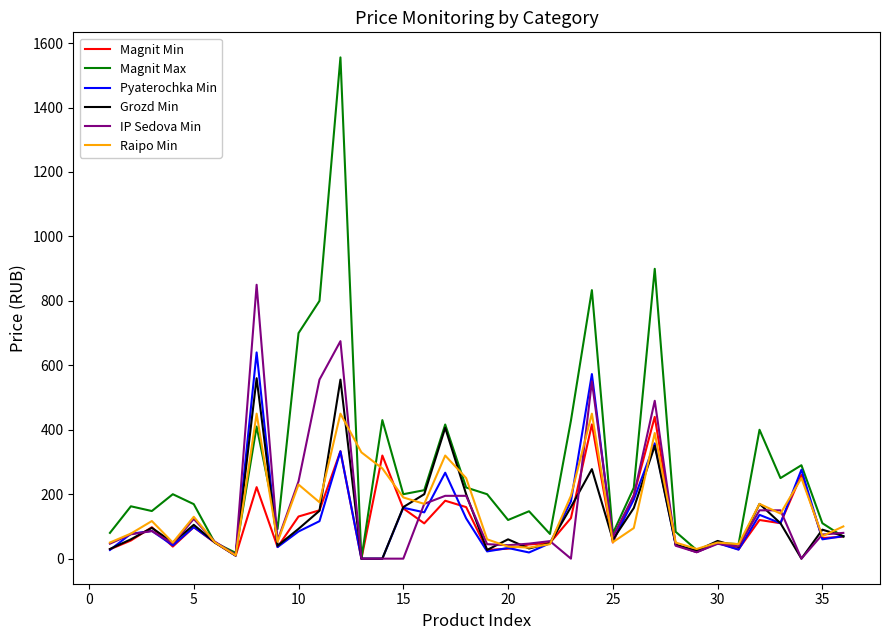

What is the highest value of the Pyaterochka Min series?

640.0